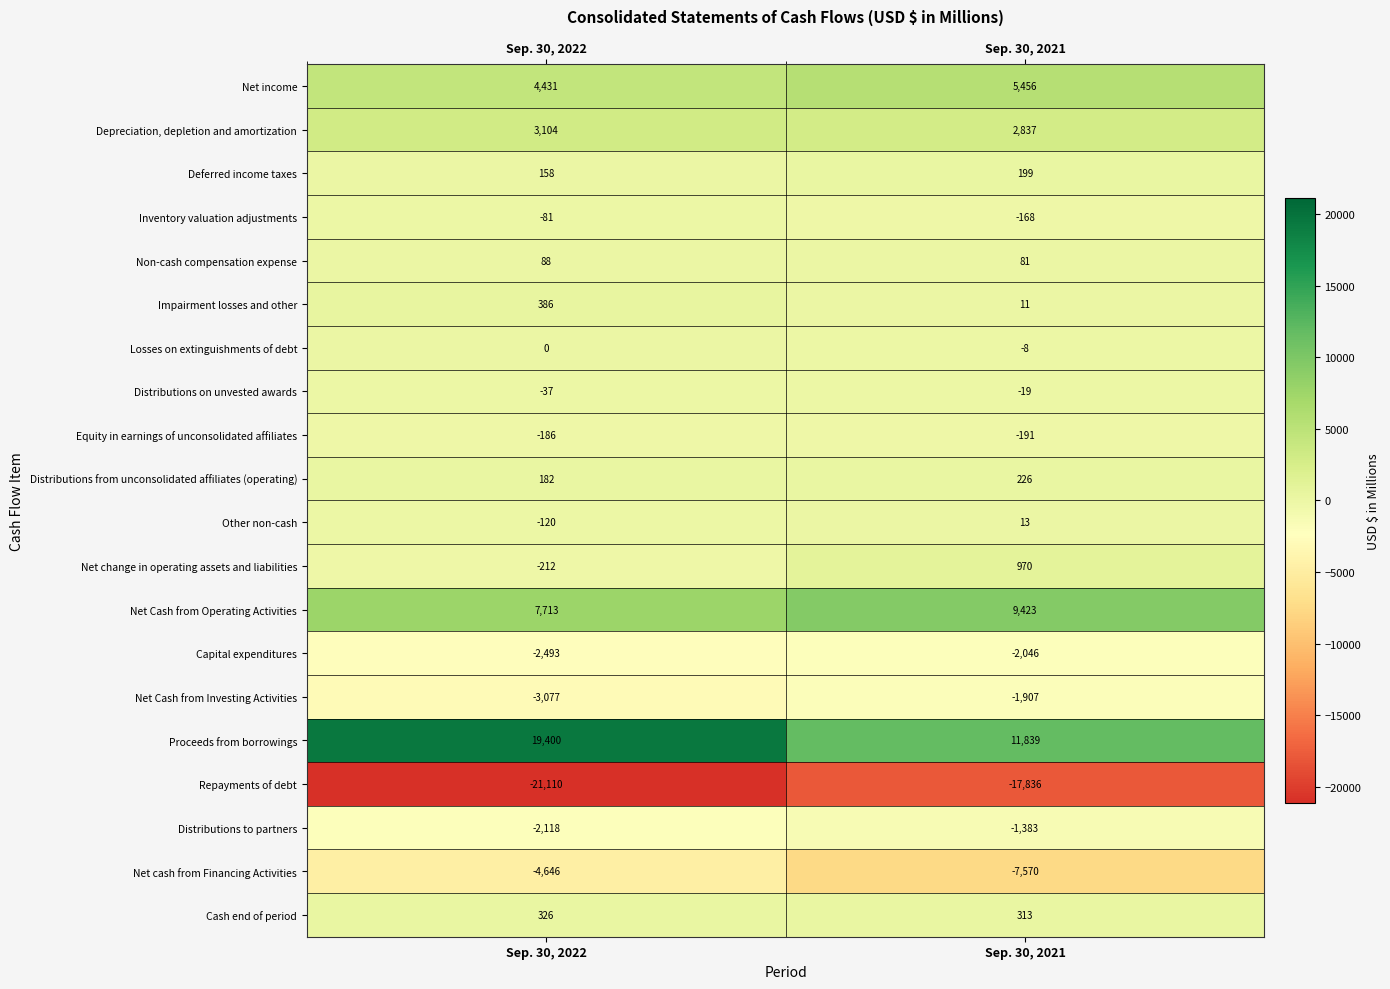

What is the total value across all series at Sep. 30, 2022?

1708